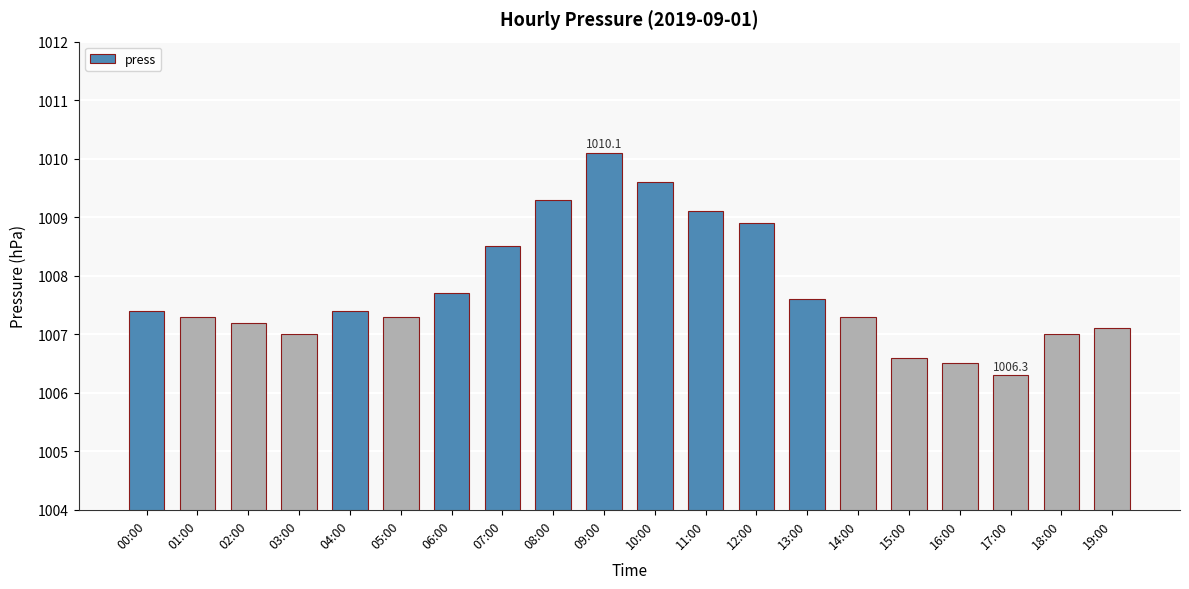

Between 17:00 and 18:00, which is larger?

18:00